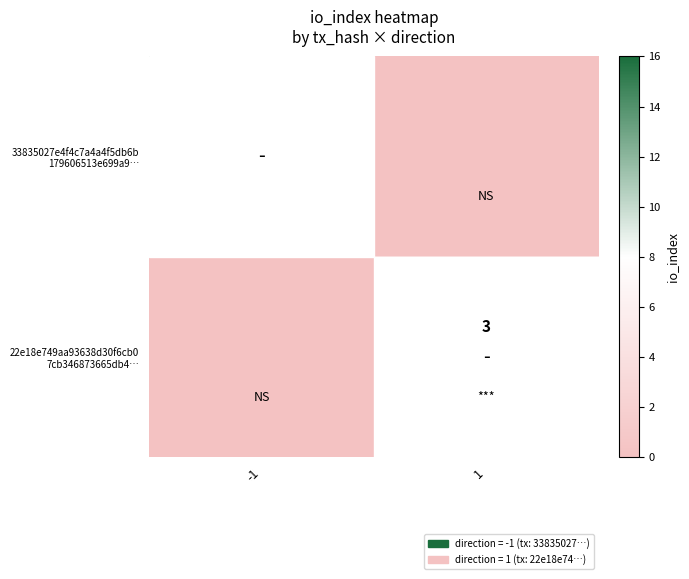

How many values in 22e18e749aa93638d30f6cb0 7cb346873665db4… are above zero?

1